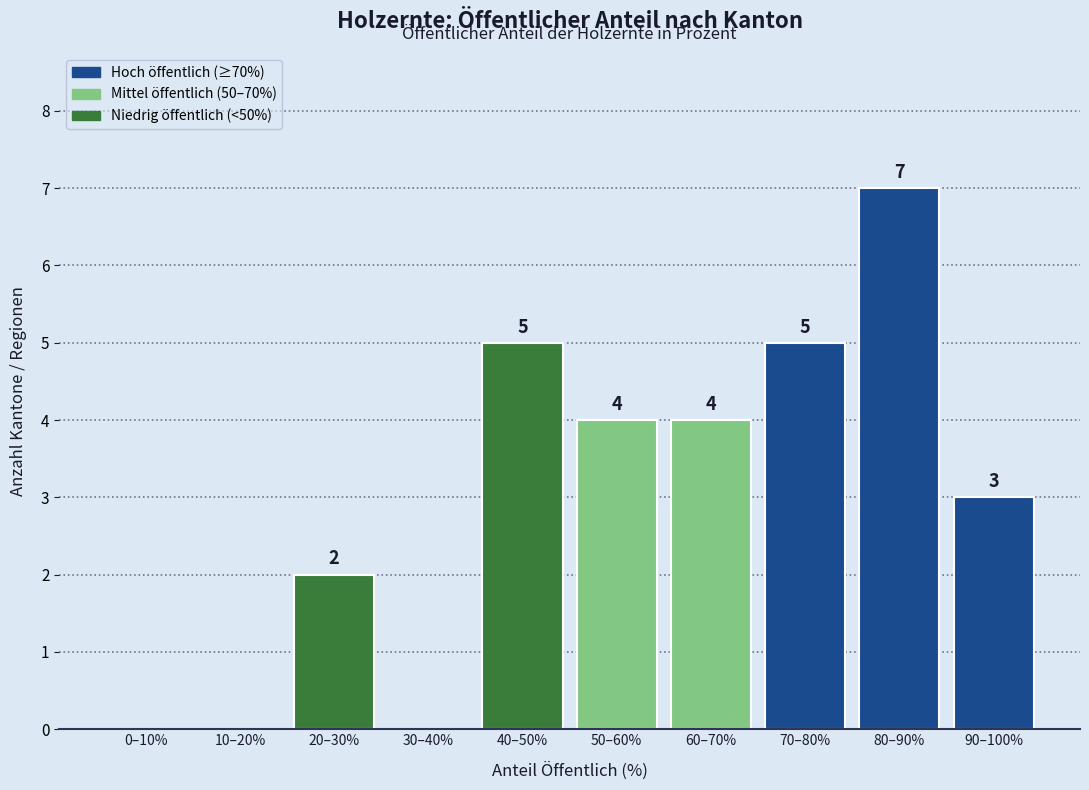

Reading left to right, transcribe all the data shown in this chart.

0–10%=0	10–20%=0	20–30%=2	30–40%=0	40–50%=5	50–60%=4	60–70%=4	70–80%=5	80–90%=7	90–100%=3